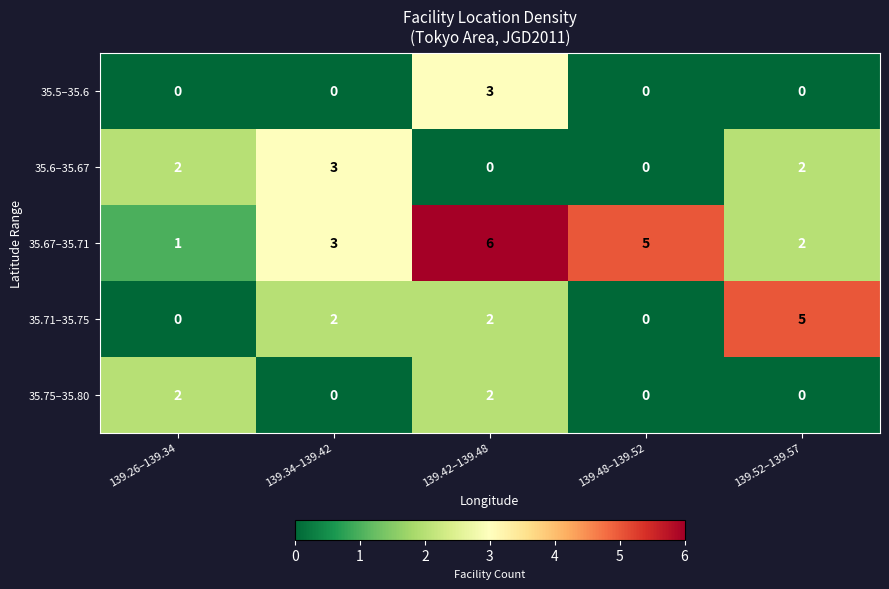

The value of 35.71–35.75 at 139.48–139.52 is 2. True or false?

False